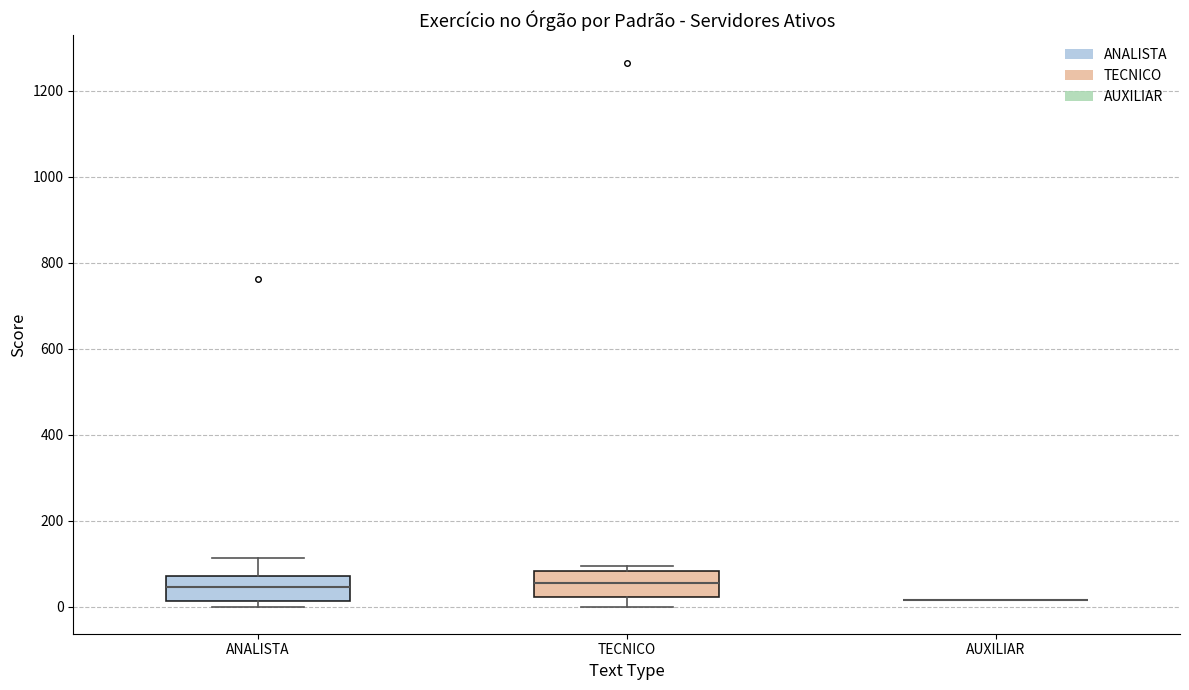

Reading left to right, read every box against the y-axis: the position of its median line, the range the box covers, and the ends of its whiskers. The values are not printed on the chart, so give them approximately, as read against the axis.

ANALISTA: median 40, box 20 to 80, whiskers 0 to 120
TECNICO: median 60, box 20 to 80, whiskers 0 to 100
AUXILIAR: box collapsed to a line at 20, whiskers 20 to 20